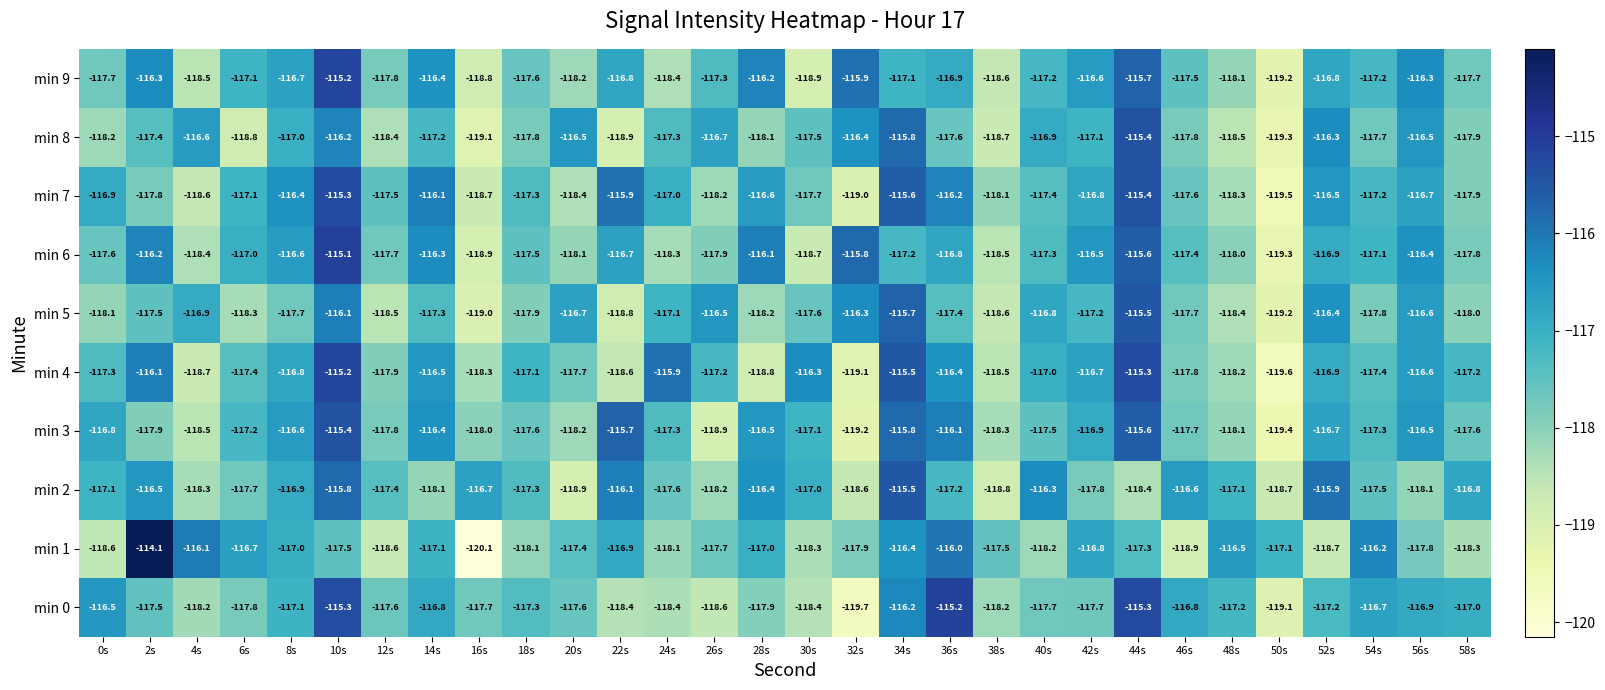

How many categories are shown in the chart?

30